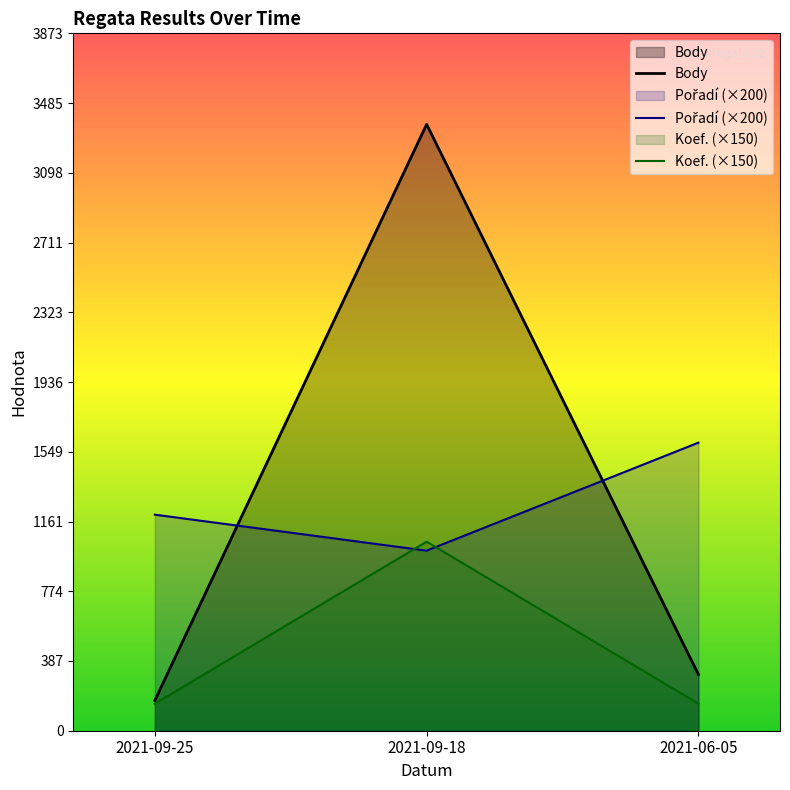

Is it true that Koef. equals 1396 at 2021-09-18?

False